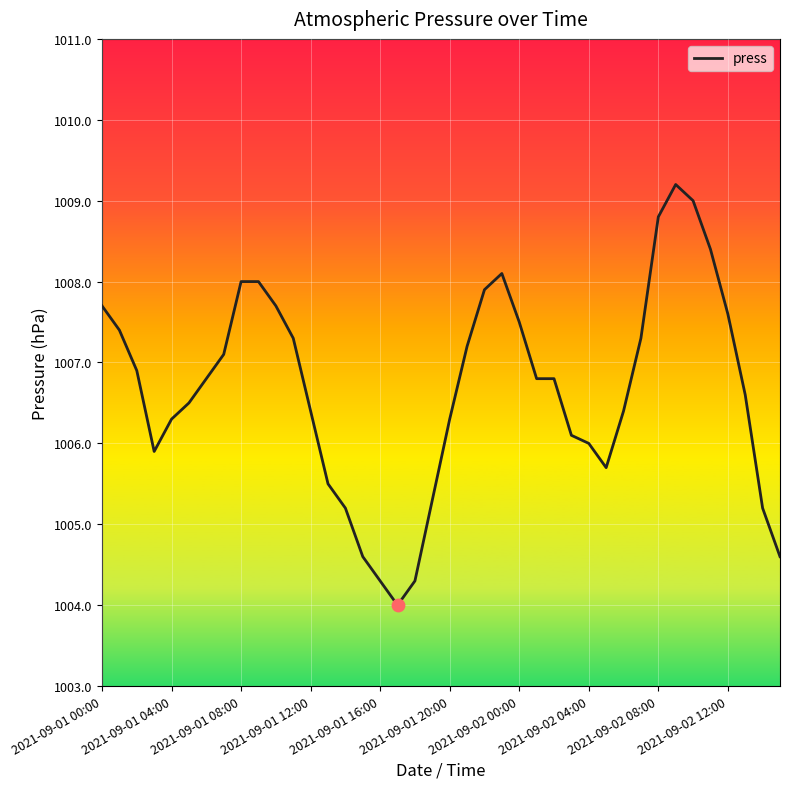

What is the minimum value shown in the chart?

1004.0